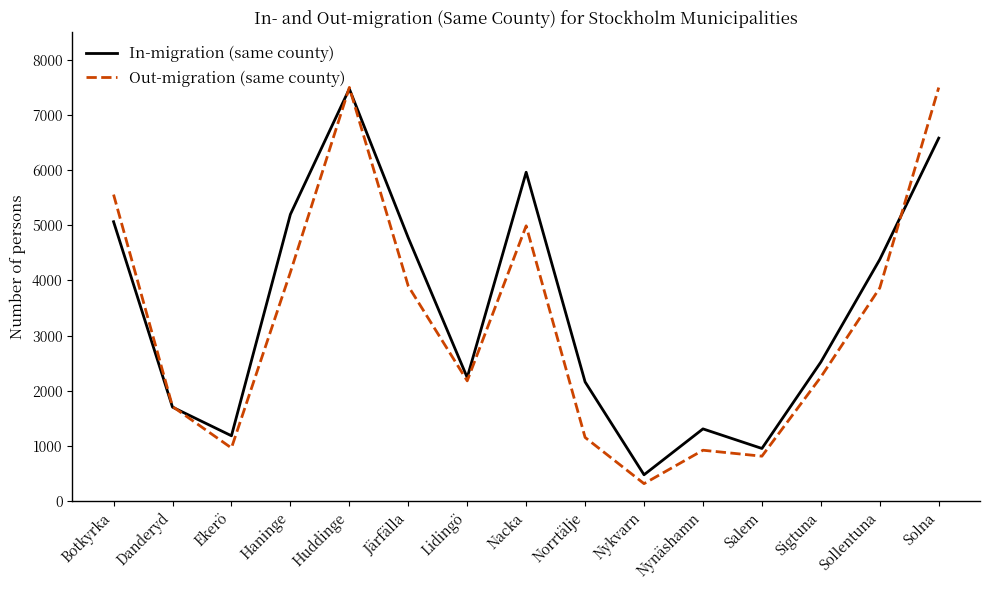

Is the value of Out-migration (same county) at Järfälla greater than the value of In-migration (same county) at Salem?

Yes